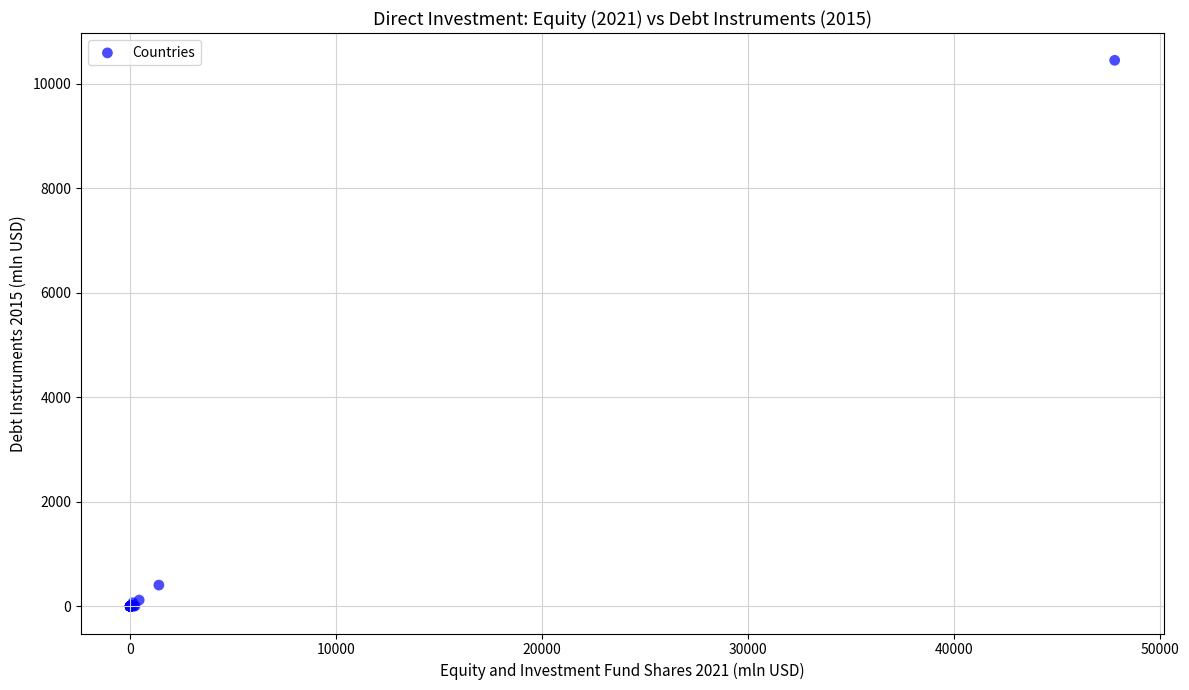

What Y value in the scatter plot is closest to 5223?

404.4